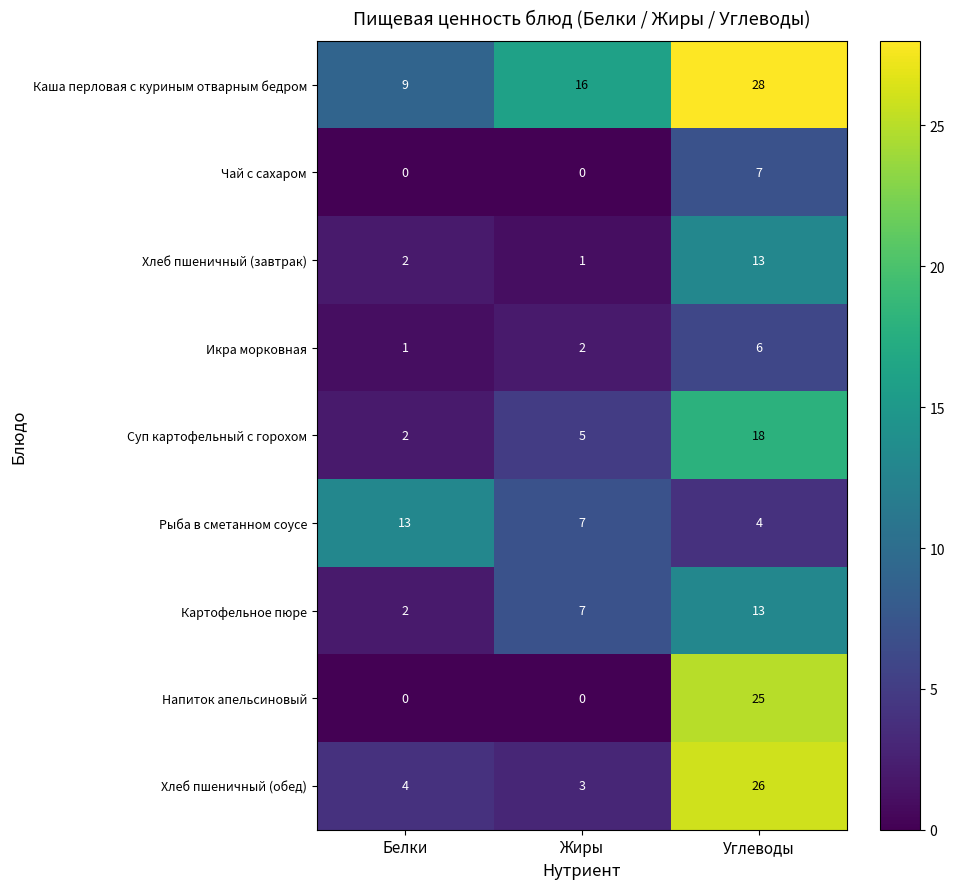

At which category is the sum across all series the highest?

Углеводы